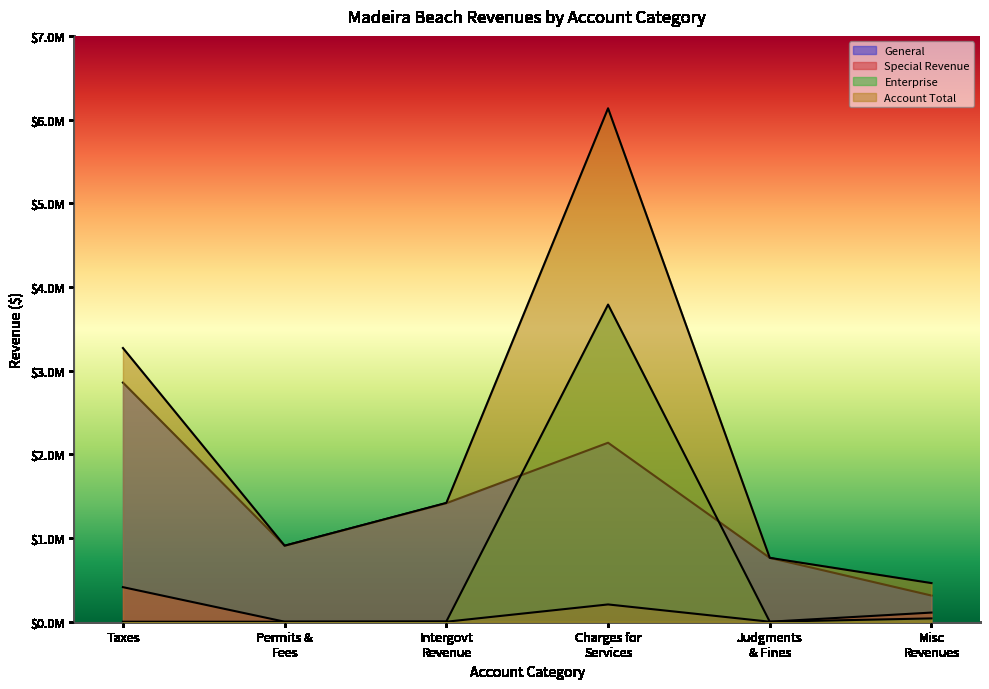

True or false: Enterprise has more than 1 points higher than both neighbors.

False